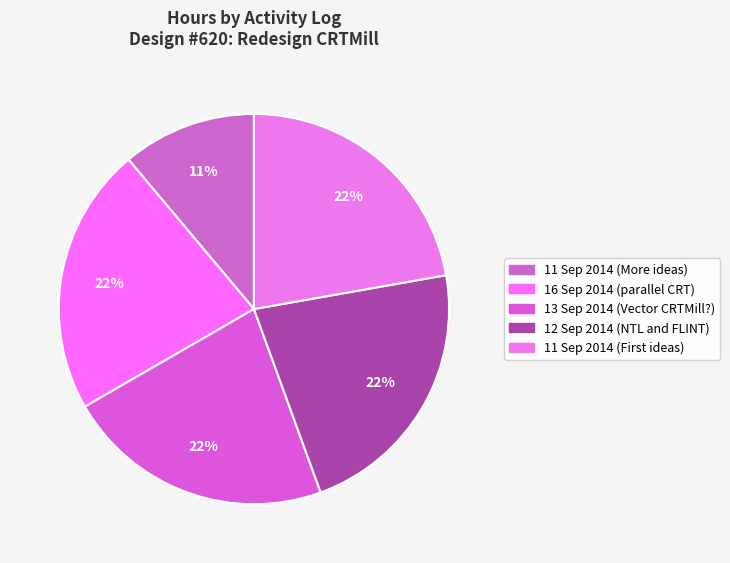

To the nearest percent, what is the average slice percentage?

20%